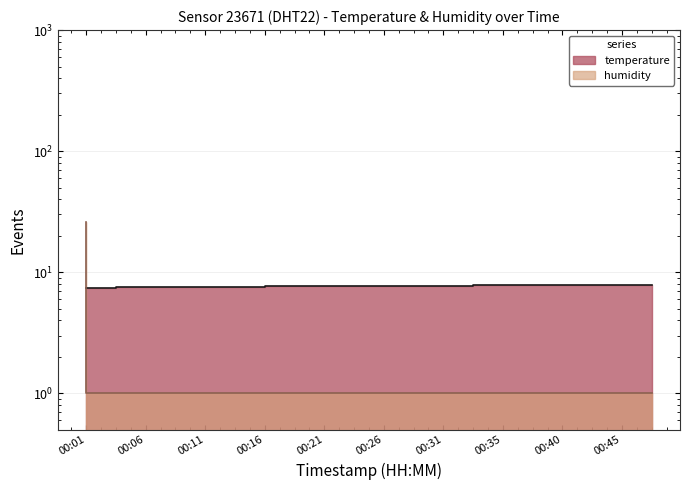

Is the value of humidity at 00:11 greater than the value of temperature at 00:06?

No